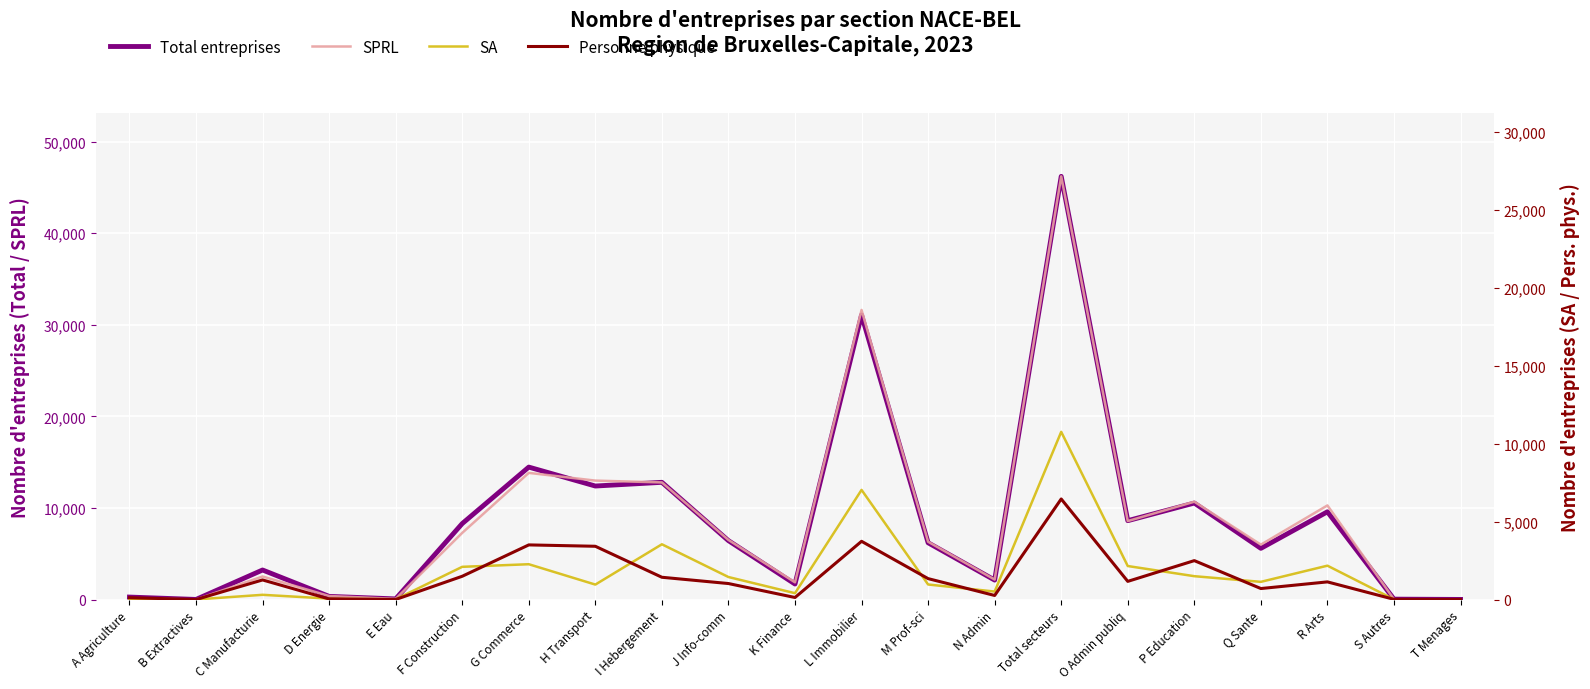

What is the lowest value of the SPRL series?

3